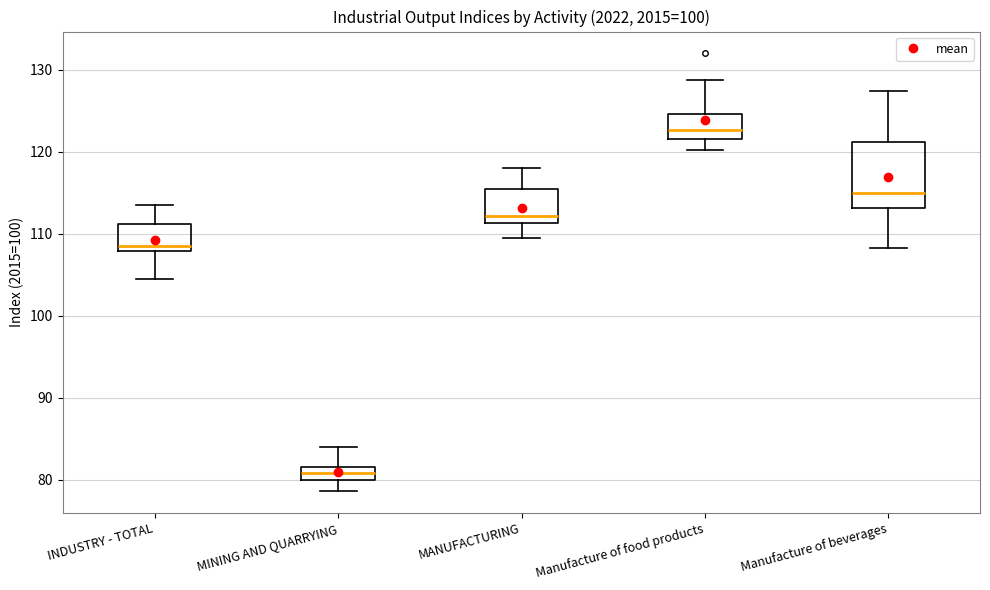

Where is the lower edge of the box for Manufacture of beverages on the y-axis? The values are not printed on the chart, so give them approximately, as read against the axis.

113